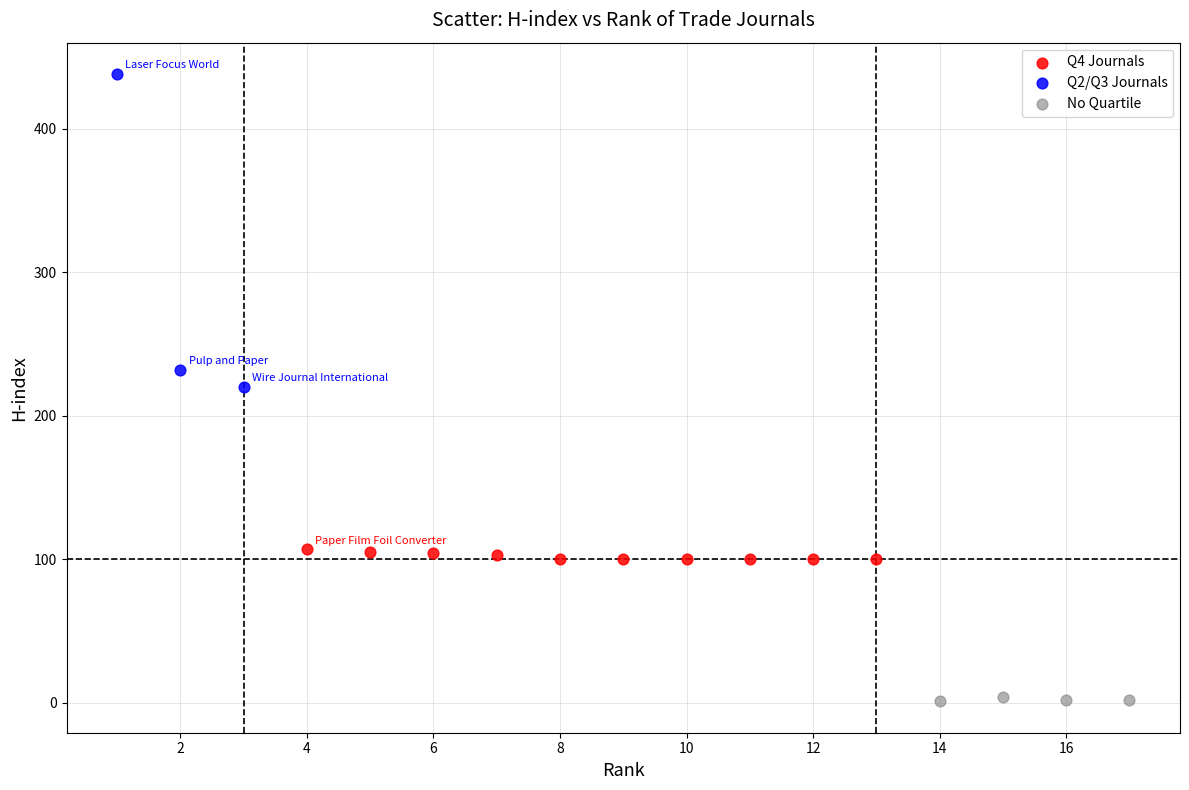

Which series reaches the minimum Y coordinate?

No Quartile